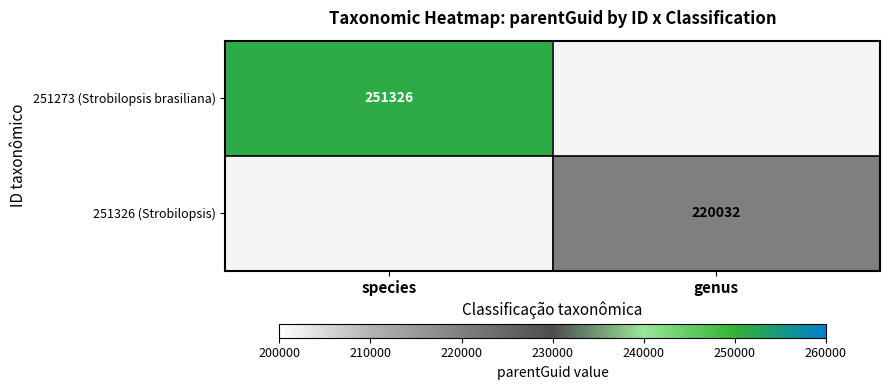

What is the minimum value shown in the chart?

220032.0